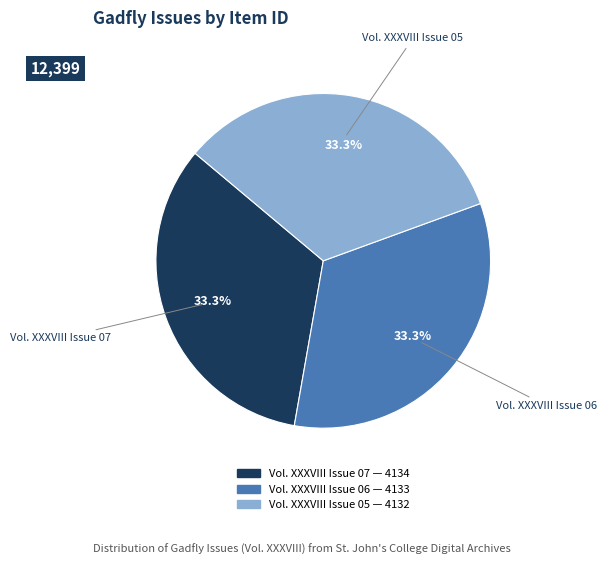

True or false: Vol. XXXVIII Issue 06 accounts for 33% of the total.

True